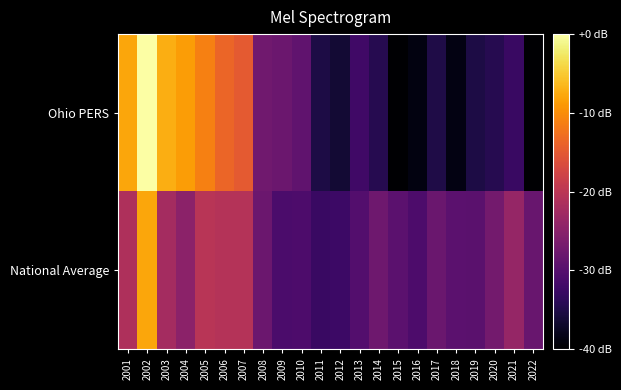

Count the number of categories in the chart.

22